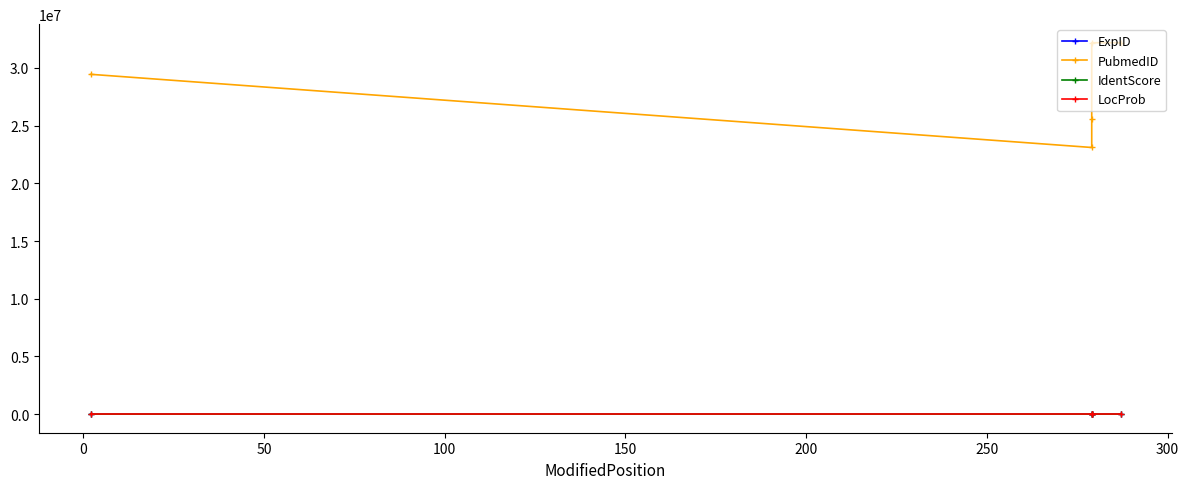

What are all the series names shown in the legend?

ExpID, PubmedID, IdentScore, LocProb